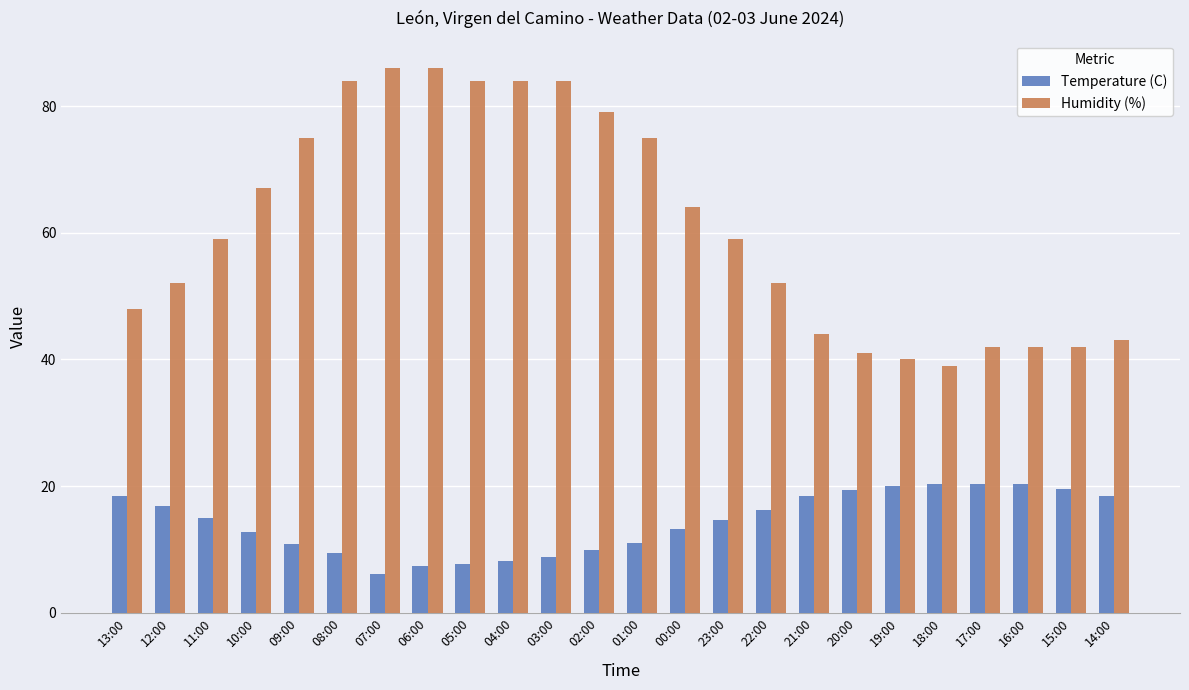

At which label does Humidity (%) reach its minimum?

18:00